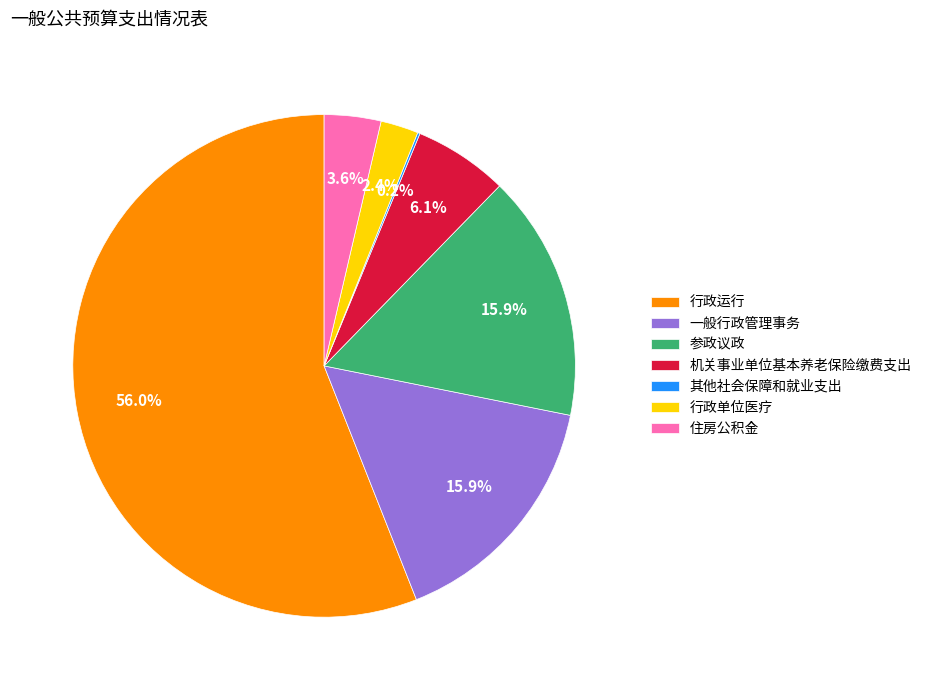

Which category has the biggest portion of the pie?

行政运行